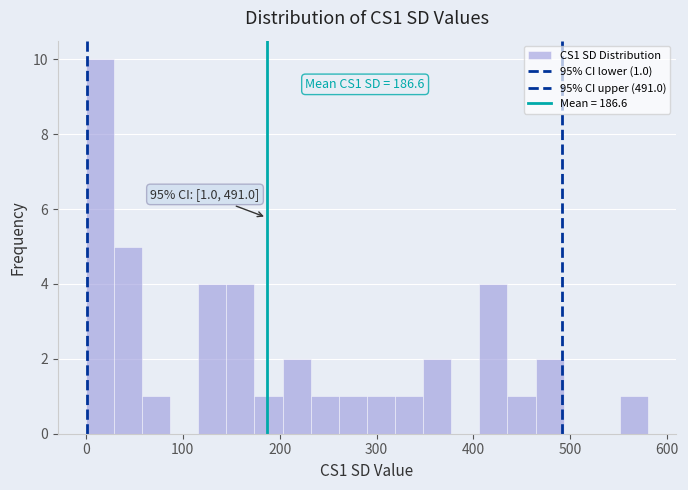

Around what value on the x-axis is the tallest bar? Give the approximate position of its centre, as read against the axis.

10